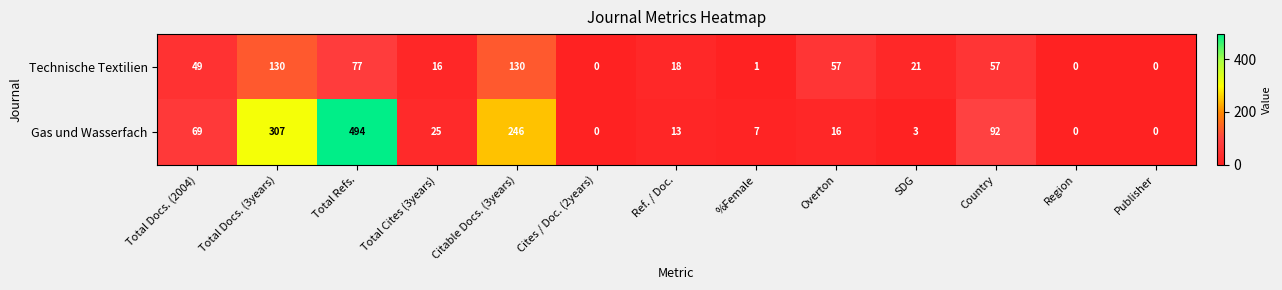

What is the average value of the Gas und Wasserfach series?

98